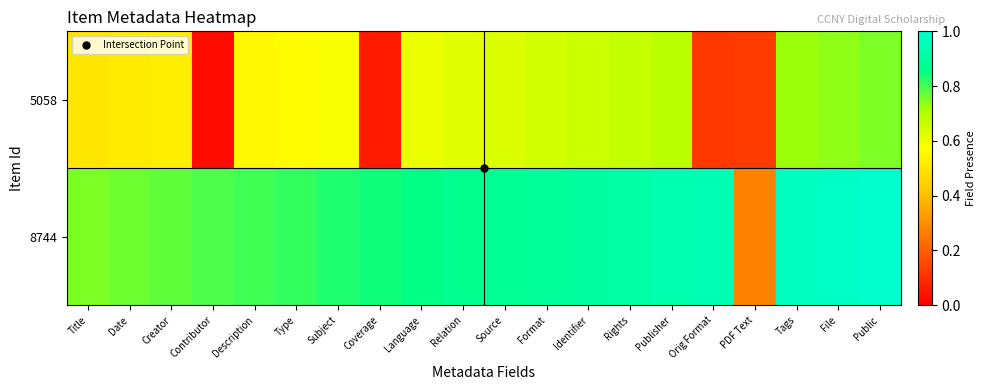

Rank the series by their maximum value, from highest to lowest.

8744, 5058